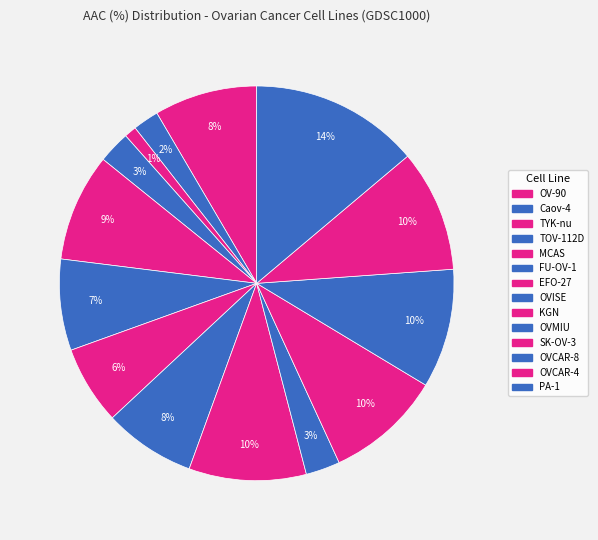

To the nearest percent, what is the average slice percentage?

7%